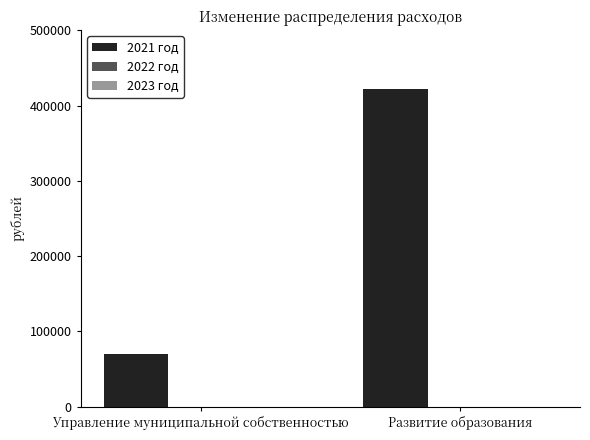

What is the change in value from Управление муниципальной собственностью to Развитие образования?

+351640.9